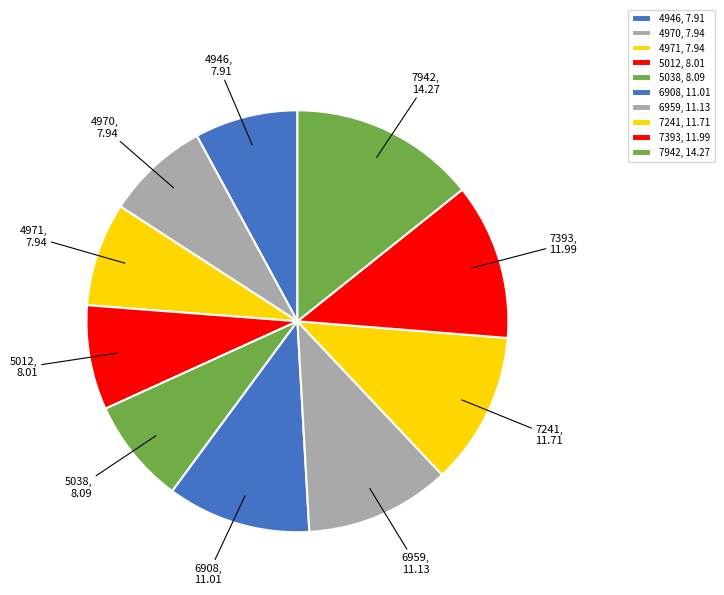

Does 4970 represent more than half of the total?

No